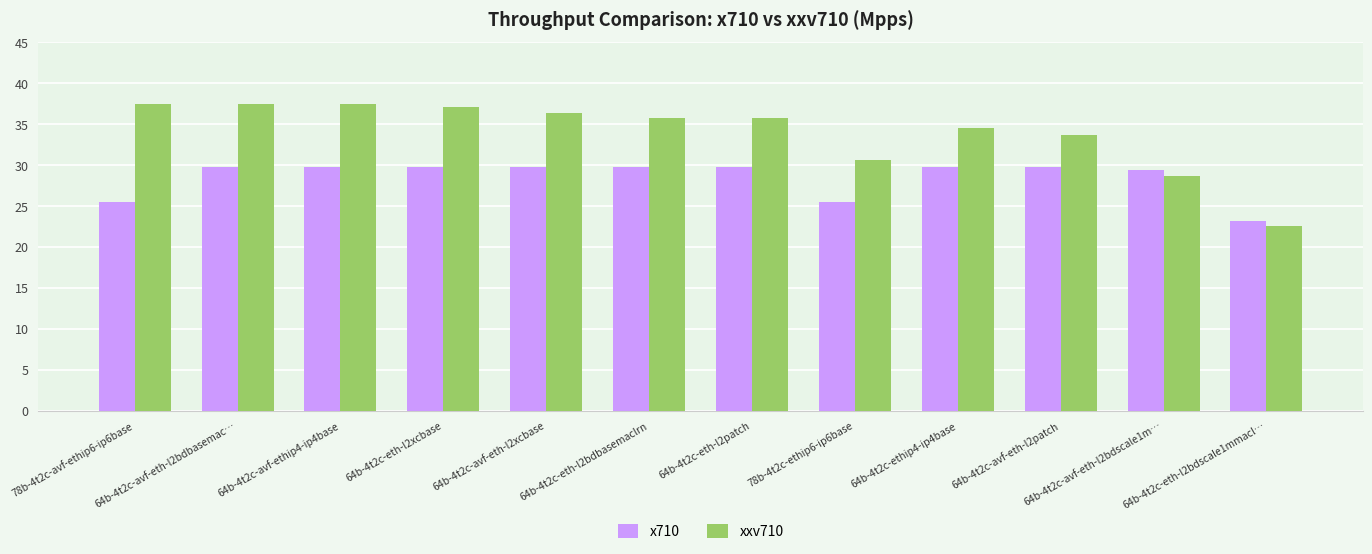

Rank the series by their maximum value, from highest to lowest.

xxv710, x710